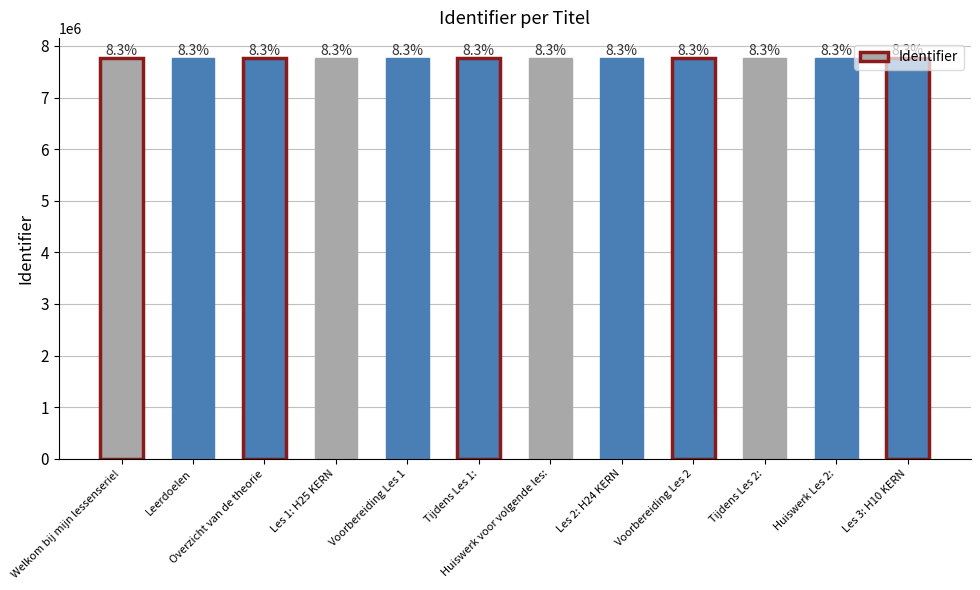

Rank the categories by value from highest to lowest.

Tijdens Les 1:, Huiswerk Les 2:, Tijdens Les 2:, Voorbereiding Les 2, Les 2: H24 KERN, Les 3: H10 KERN, Huiswerk voor volgende les:, Voorbereiding Les 1, Les 1: H25 KERN, Overzicht van de theorie, Leerdoelen, Welkom bij mijn lessenserie!